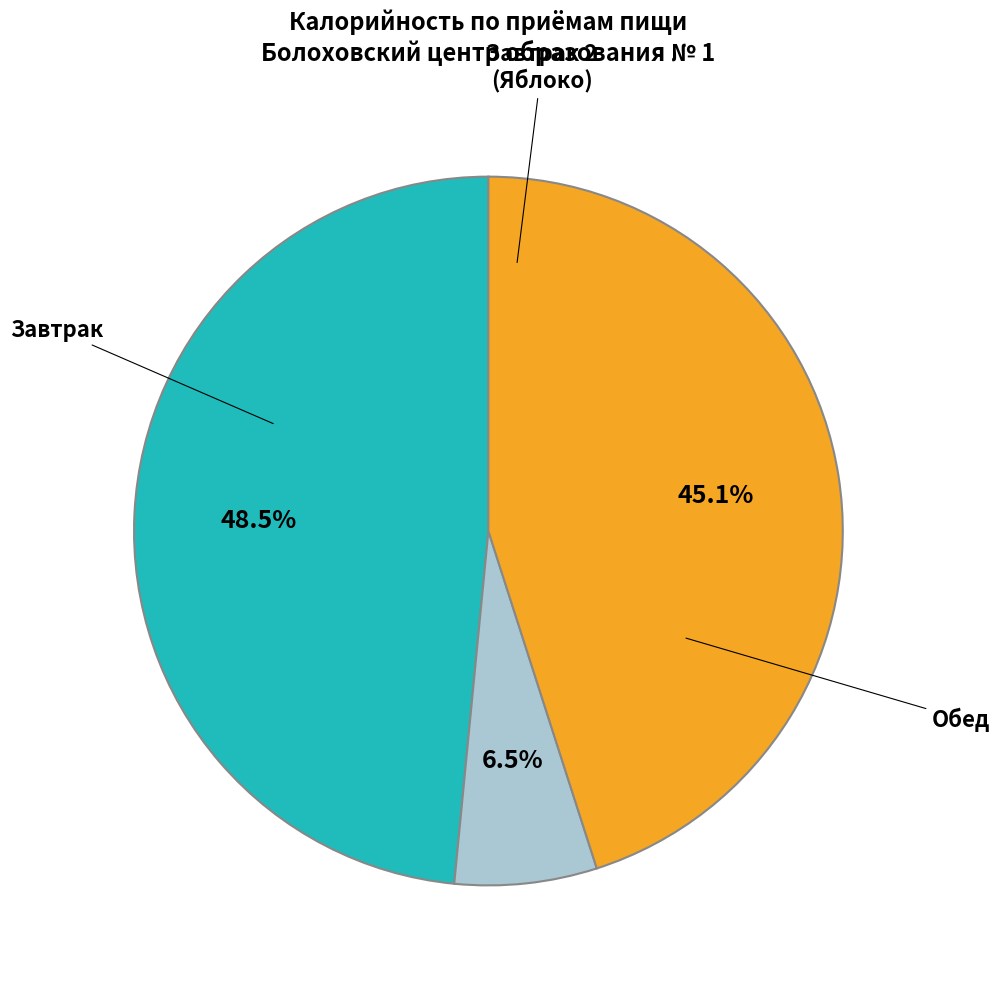

Is there a majority slice in this chart?

No